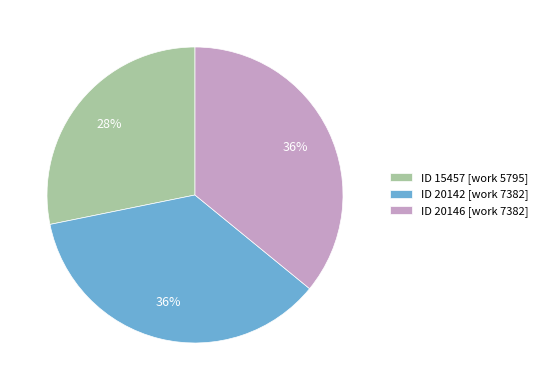

Is it true that ID 15457 [work 5795] is 28% of the pie?

True